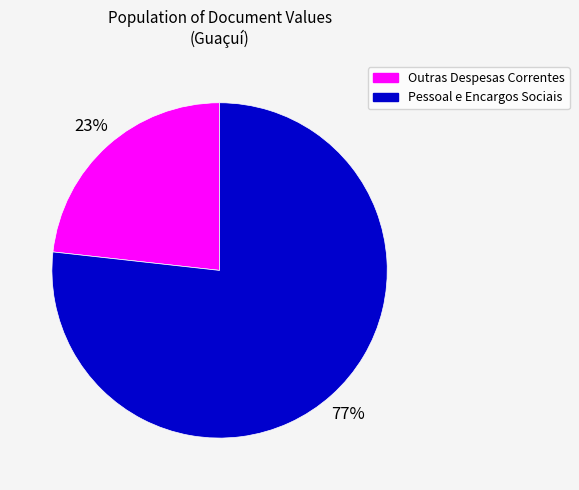

To the nearest percent, what is the average slice percentage?

50%